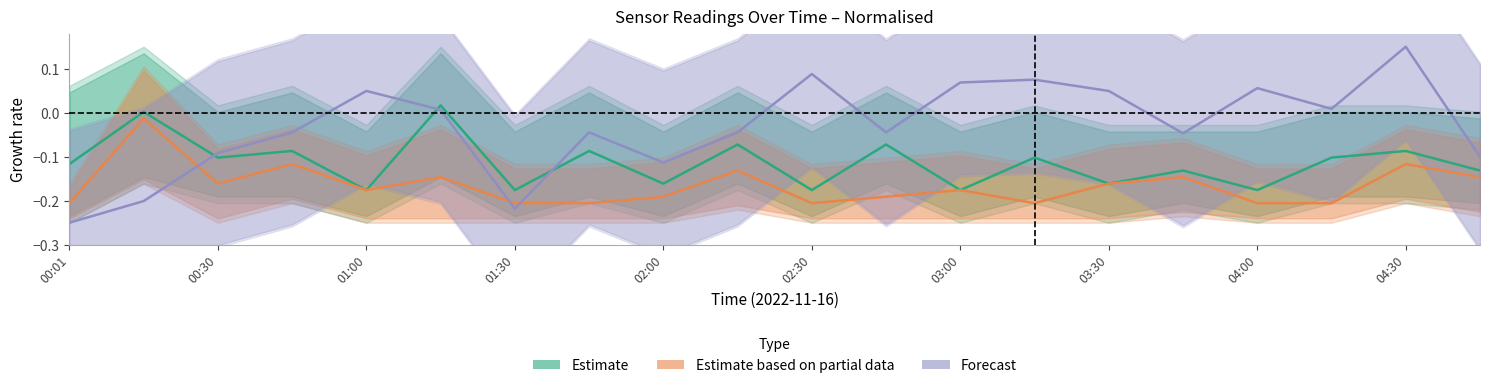

In Estimate based on partial data, how many points are lower than both neighbors (excluding endpoints)?

4